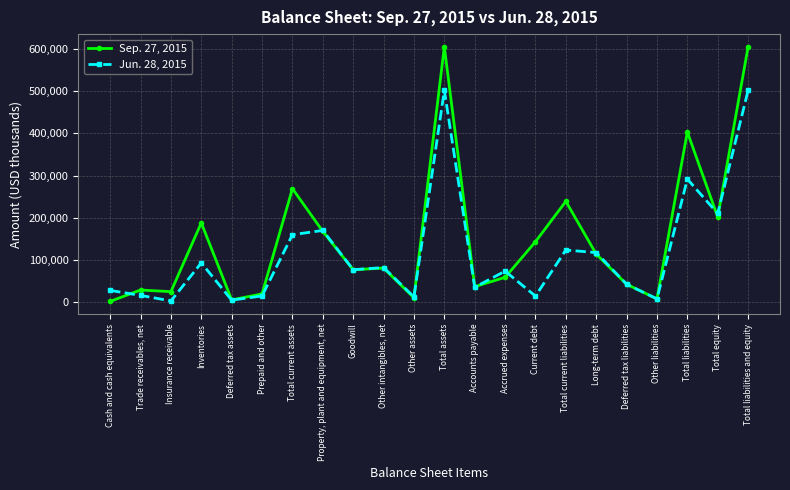

At how many categories does at least one series exceed 598584?

2